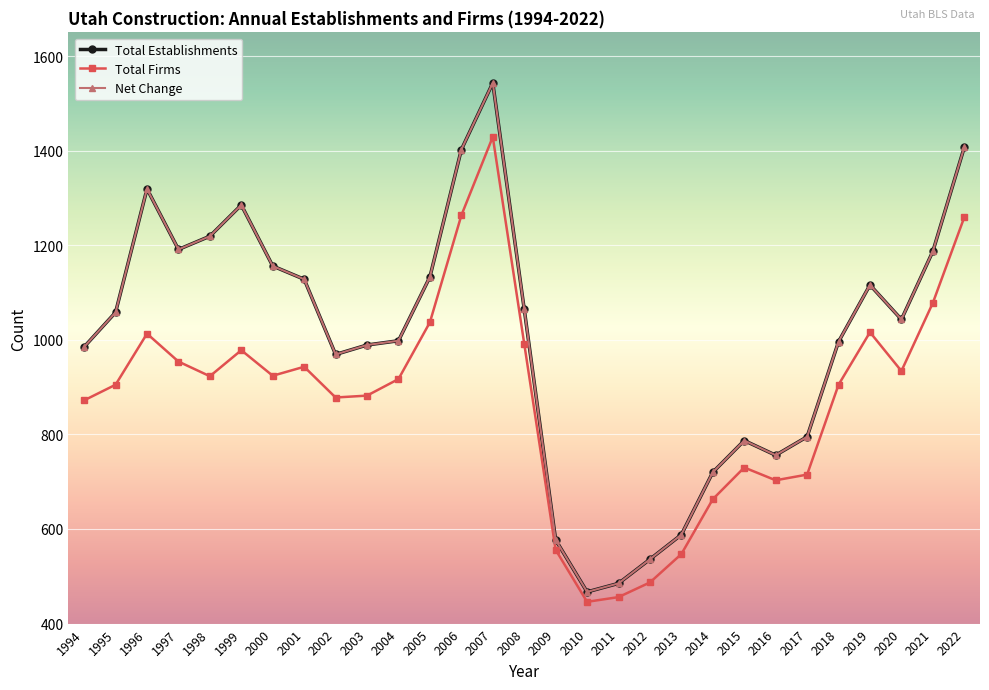

What is the spread (max minus min) of values at 2004?

81